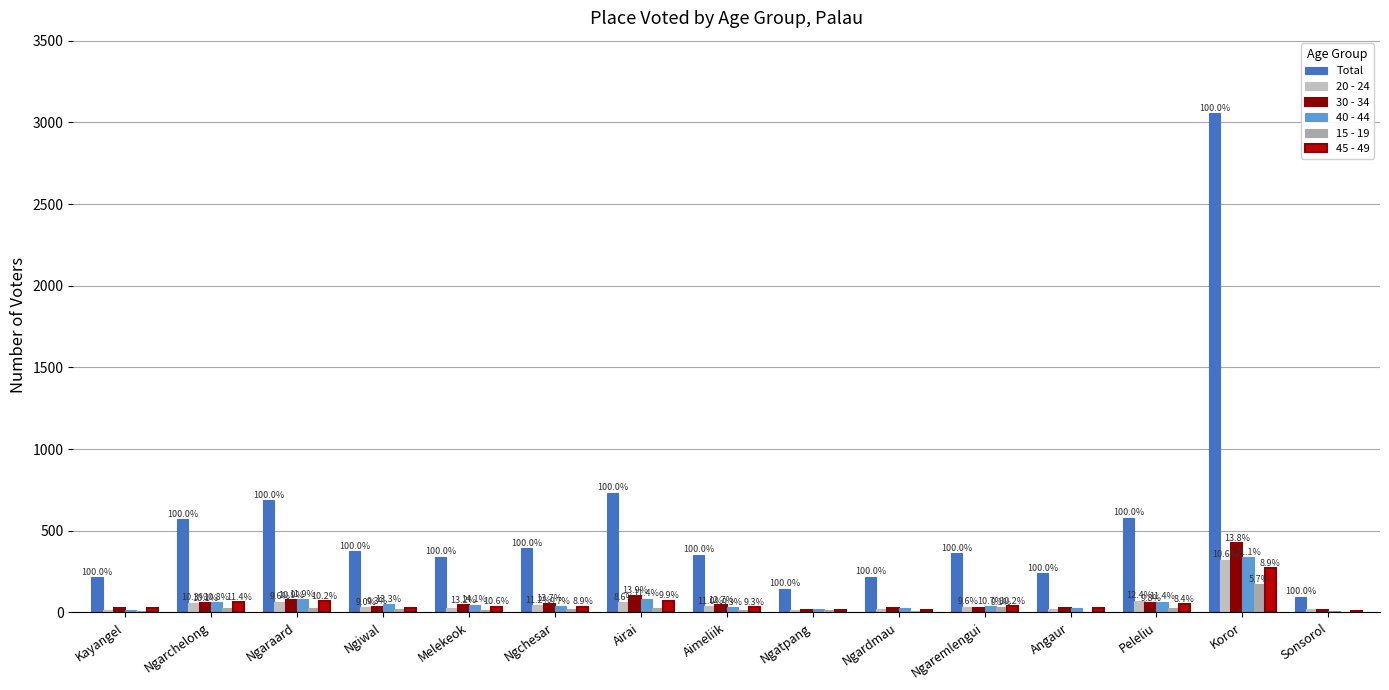

Which series has the largest total across all categories?

Total